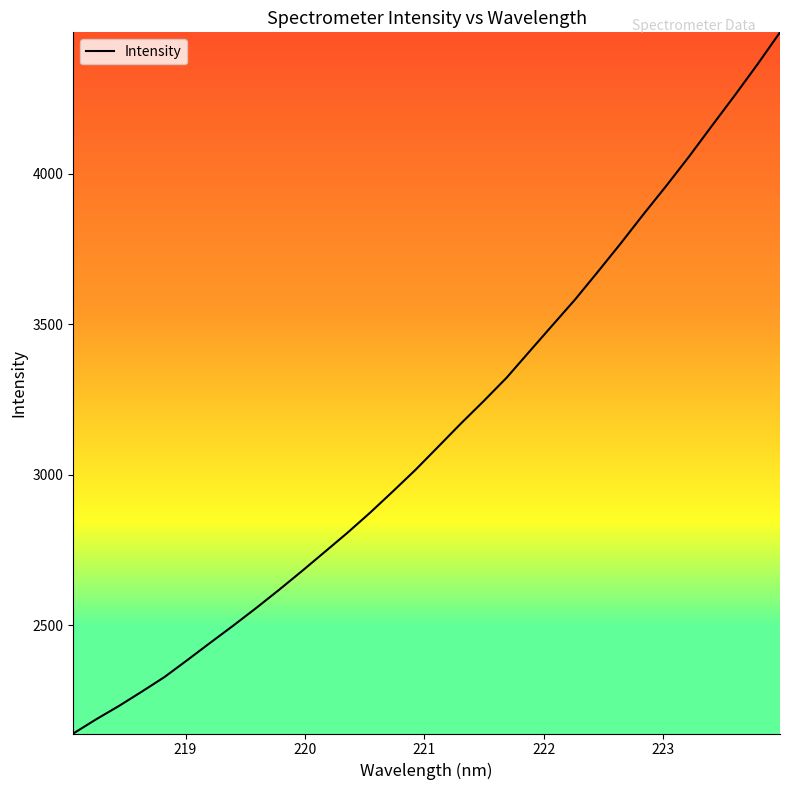

What is the difference between the second highest and minimum values?

2221.5